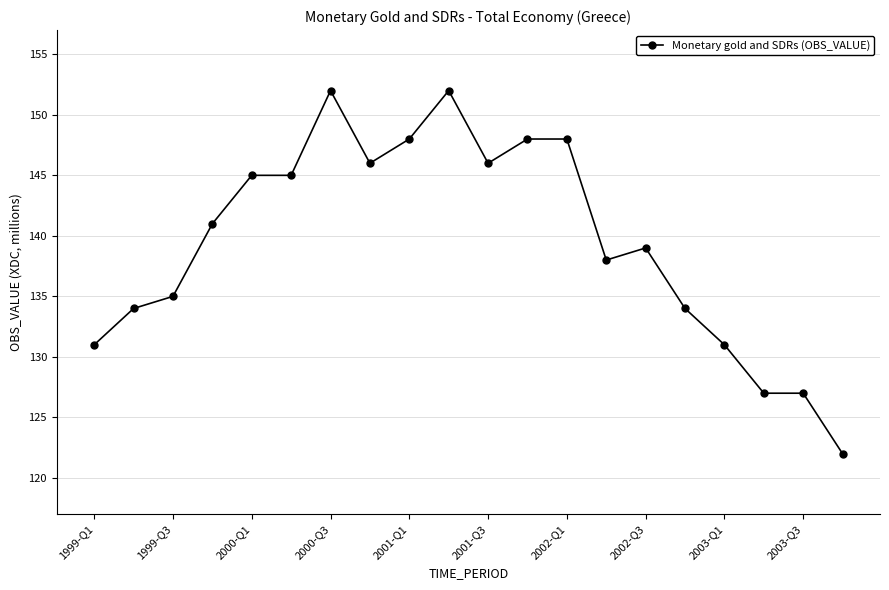

True or false: there are more than 0 points higher than both neighbors.

True